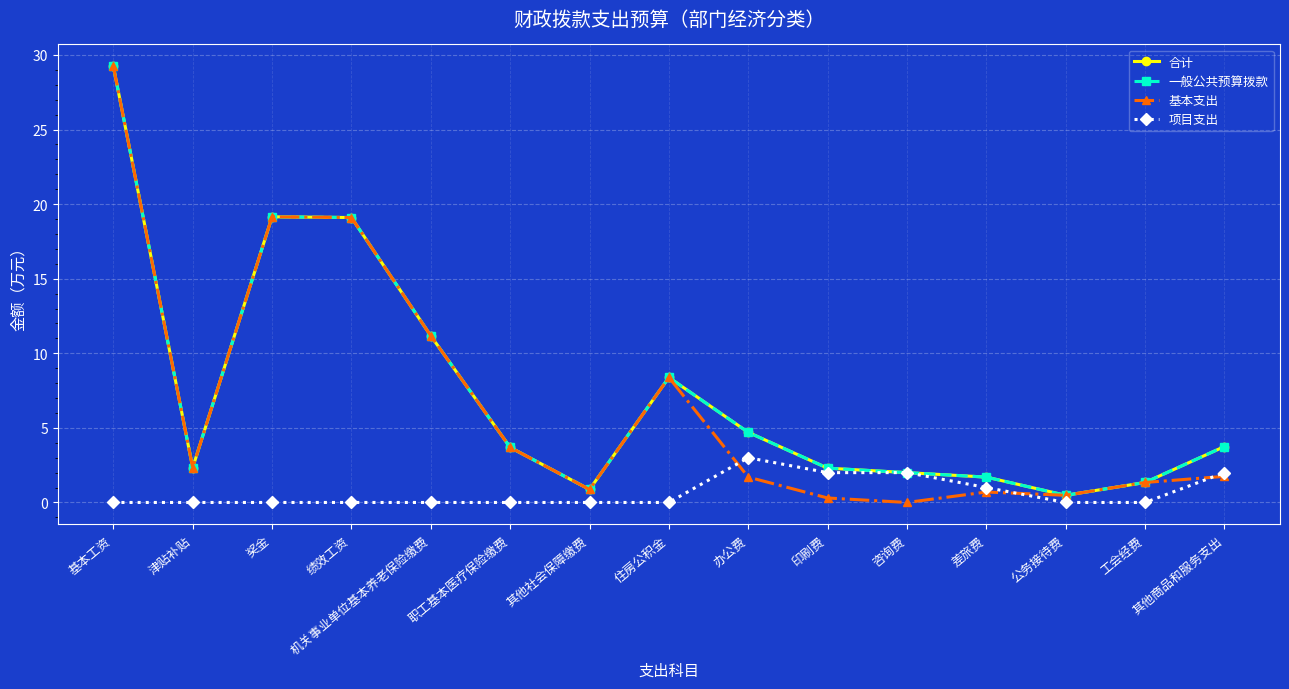

Which series changed the most between 奖金 and 办公费?

基本支出